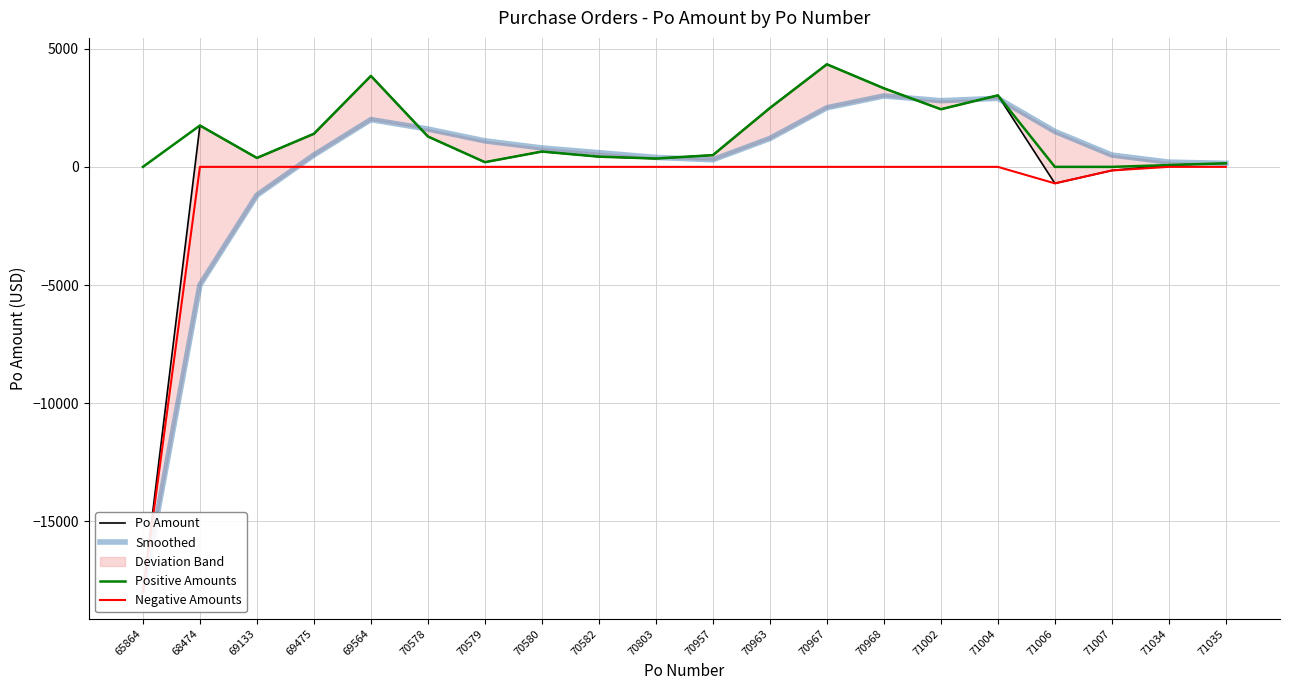

What is the difference between the second highest and second lowest values in the Smoothed series?

7900.0